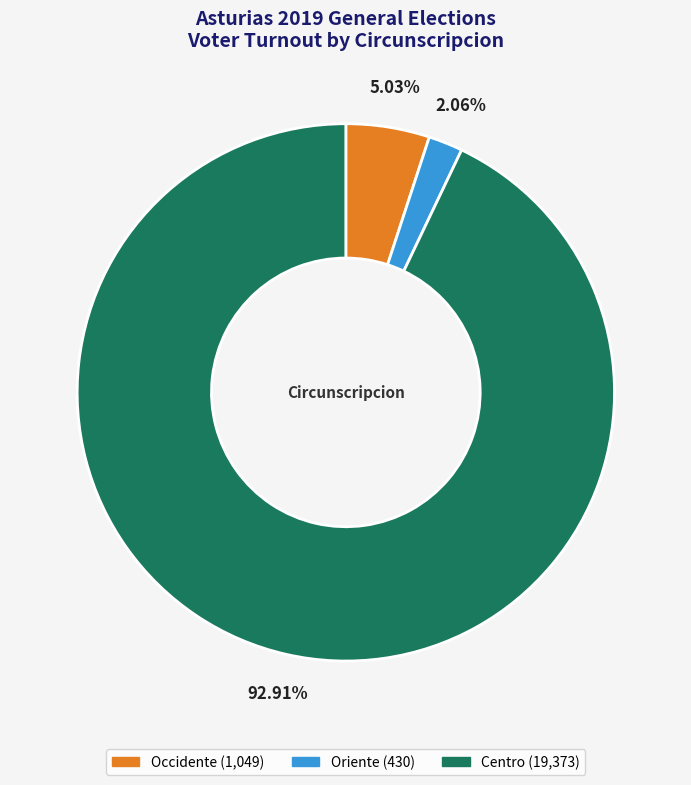

Does any single category account for the majority?

Yes